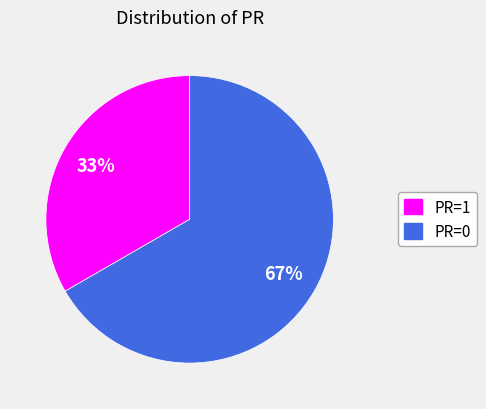

Does any single category account for the majority?

Yes